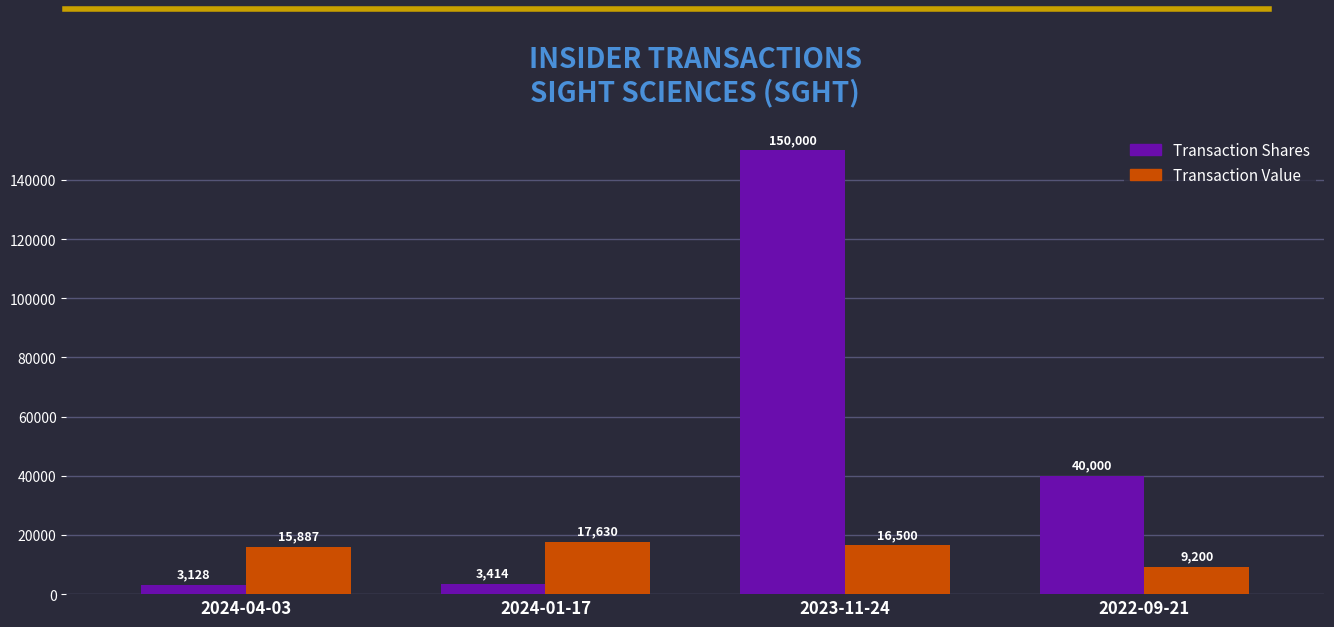

What is the total value across all series at 2024-04-03?

19015